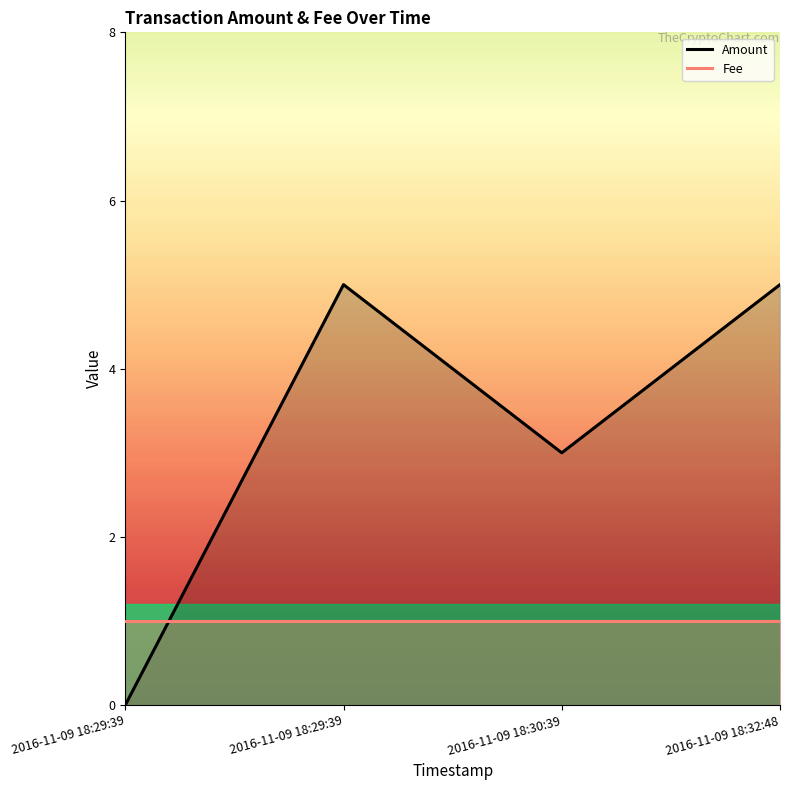

What is the label of the 2nd point from the left?

2016-11-09 18:29:39